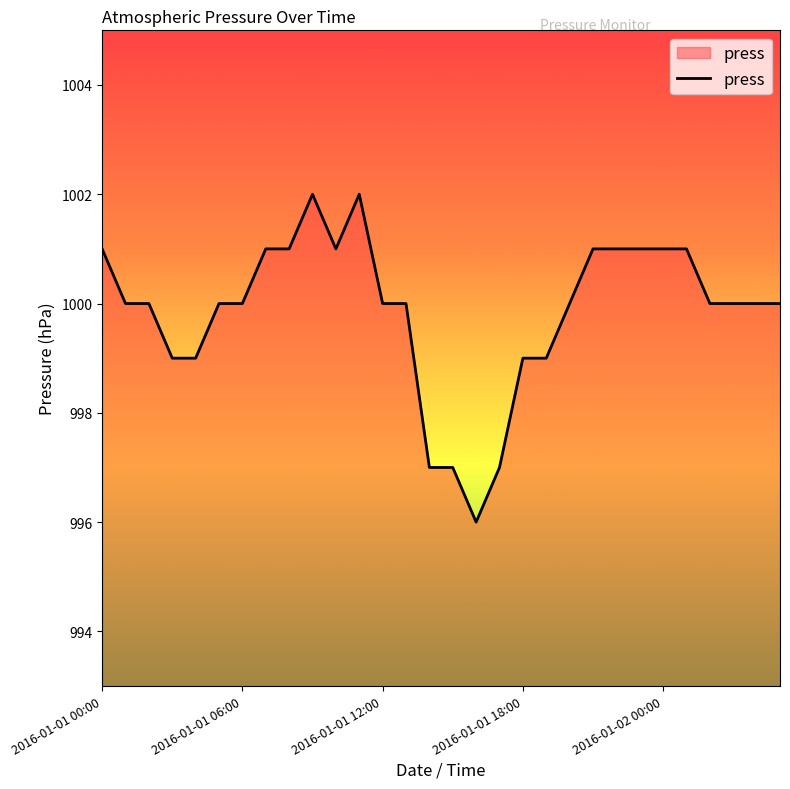

What is the difference between the maximum and minimum values?

6